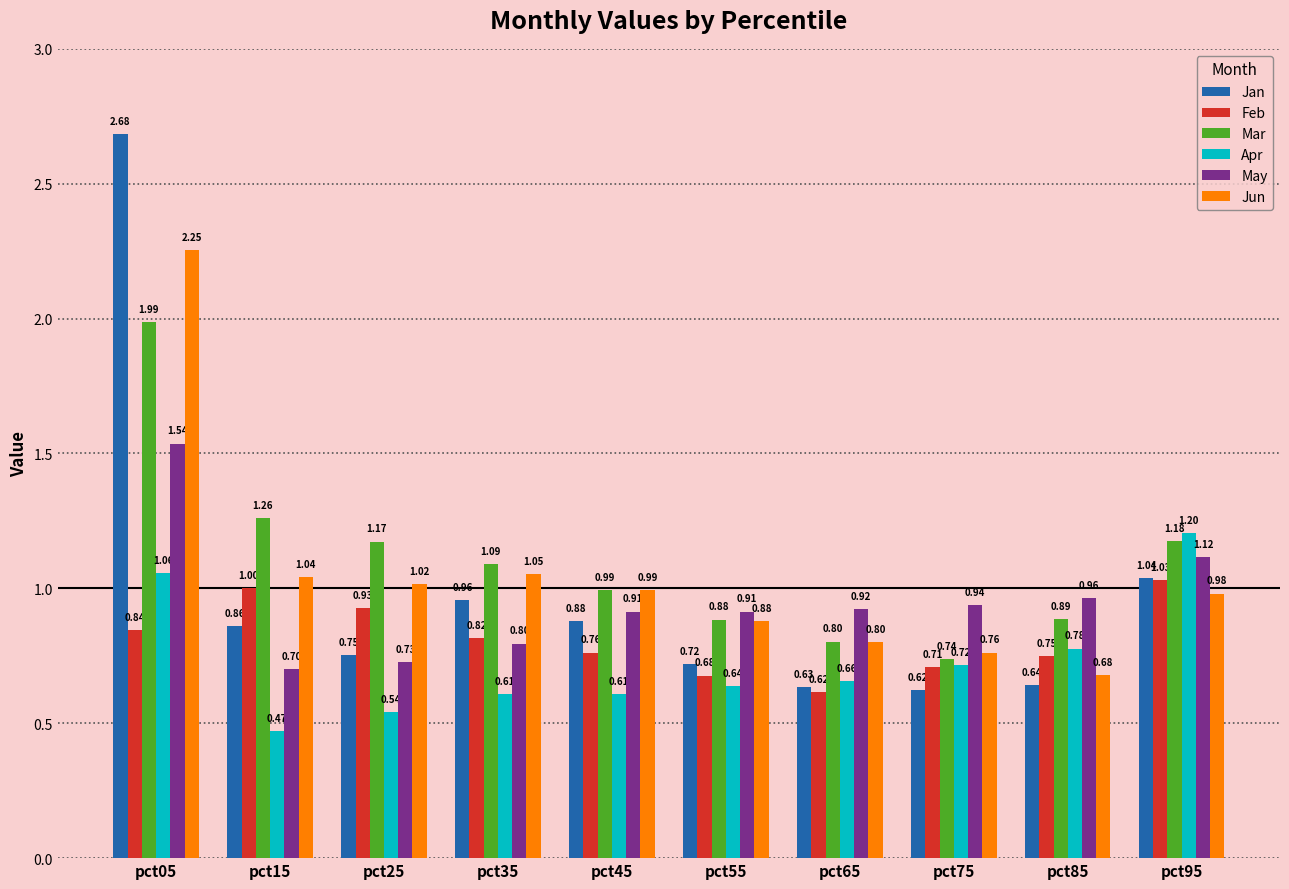

What is the average value of the May series?

1.0